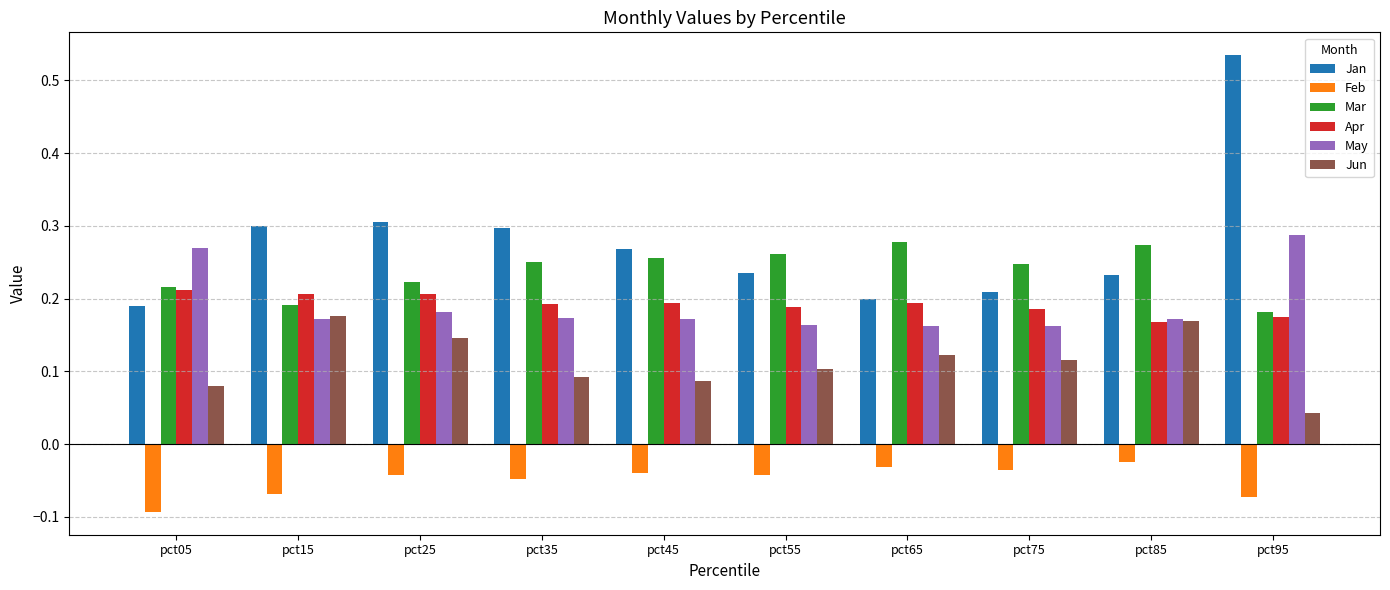

At which category is the sum across all series the highest?

pct95